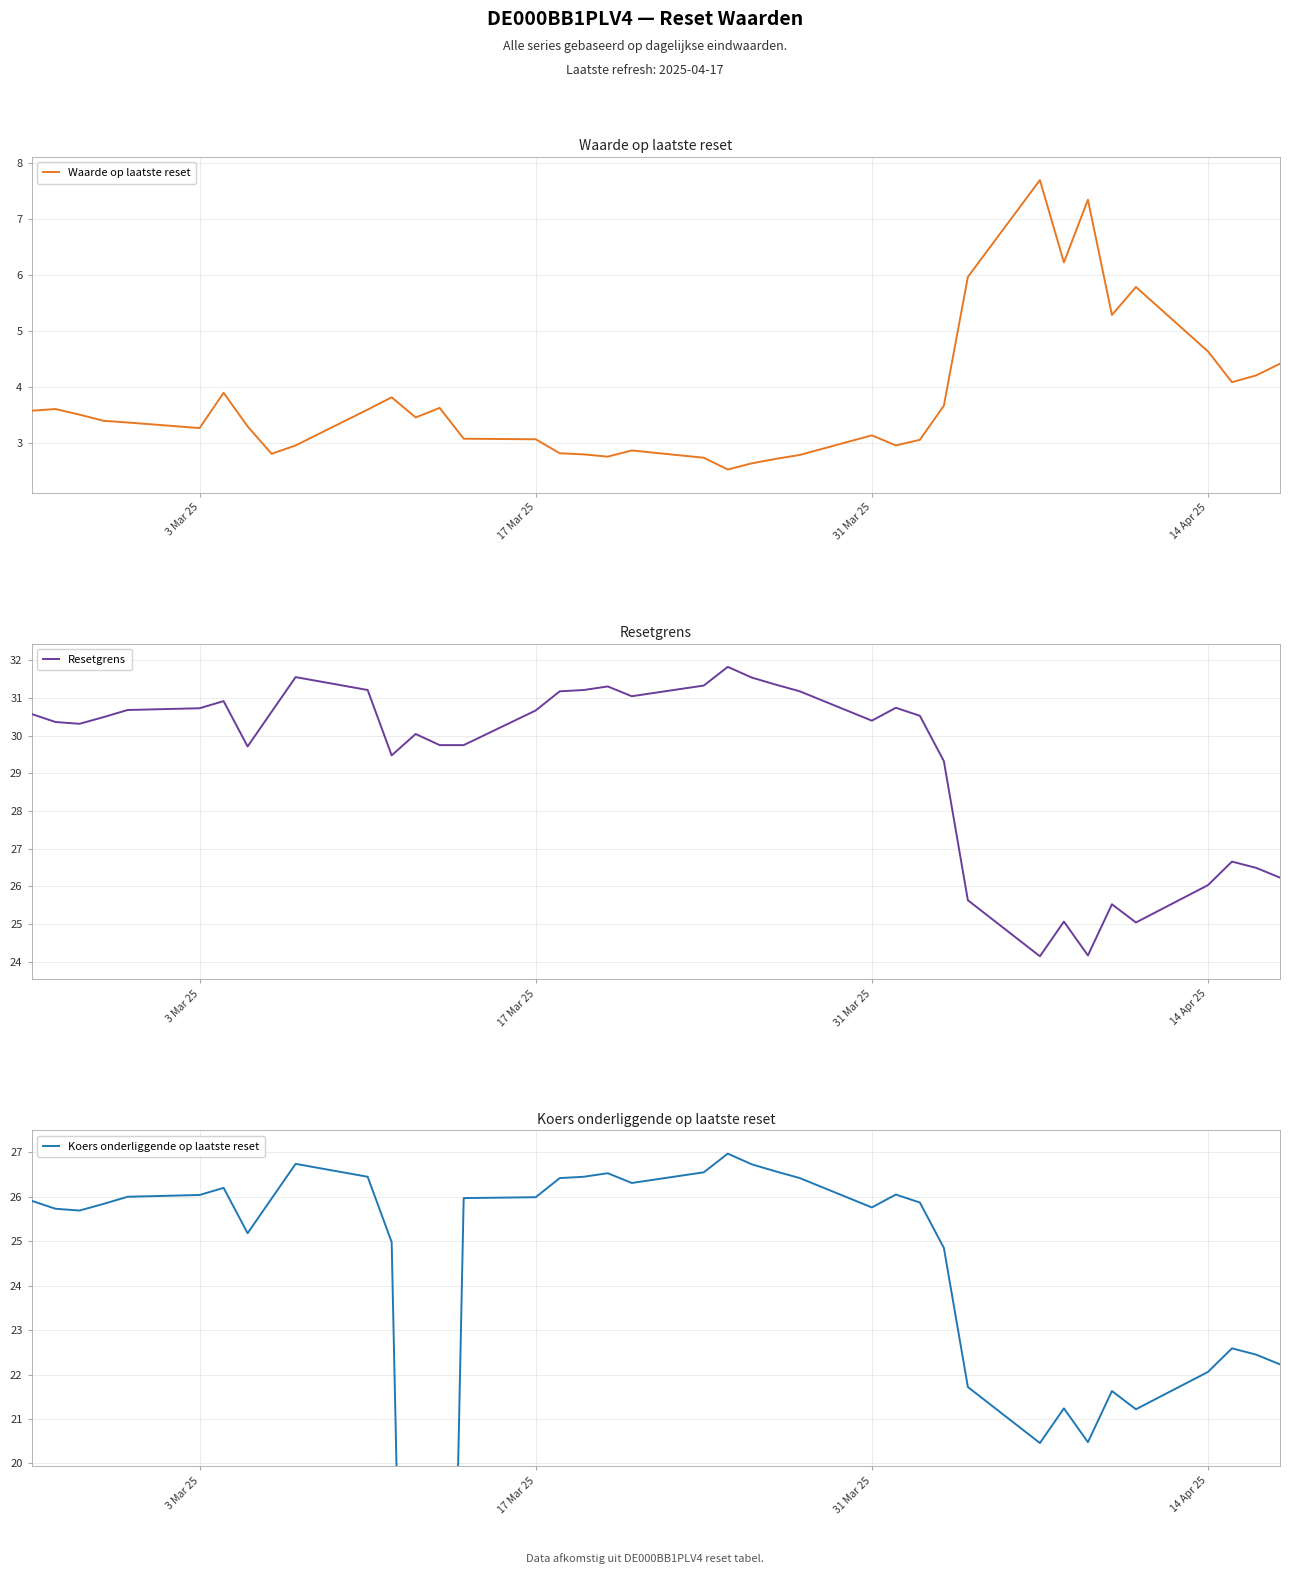

What is the minimum value for Waarde op laatste reset?

2.5